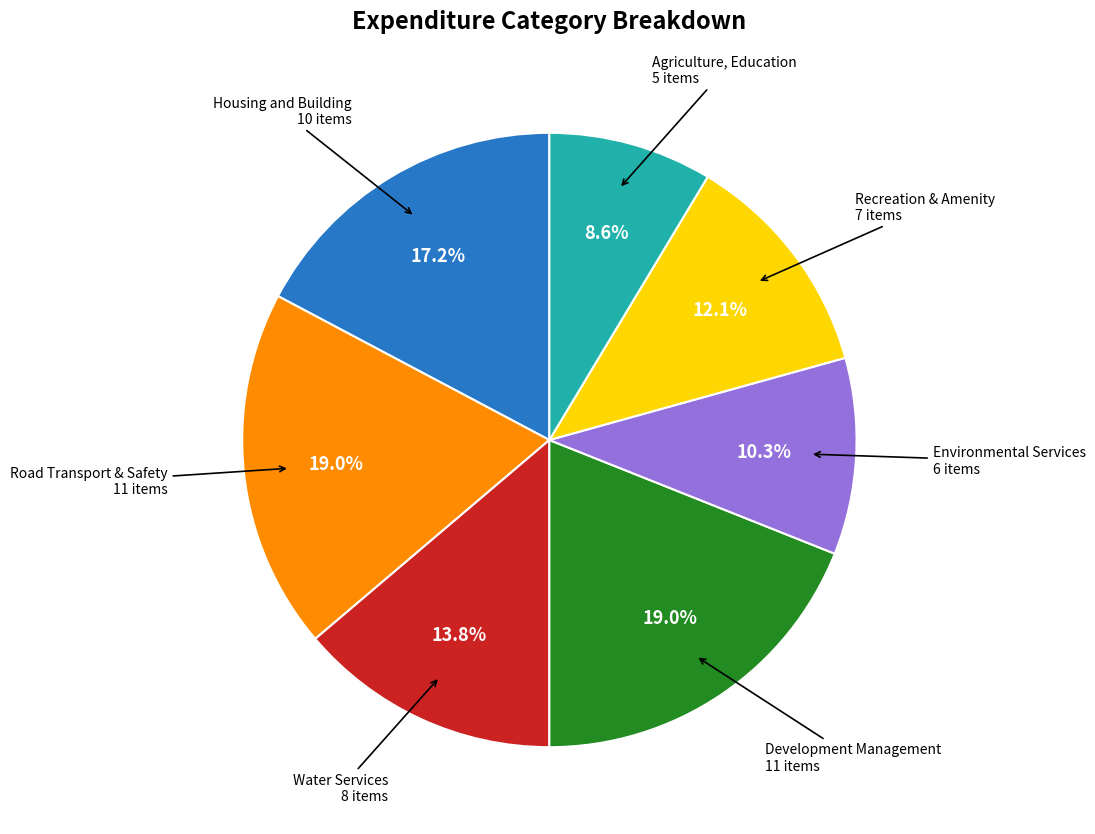

Does any single category account for the majority?

No